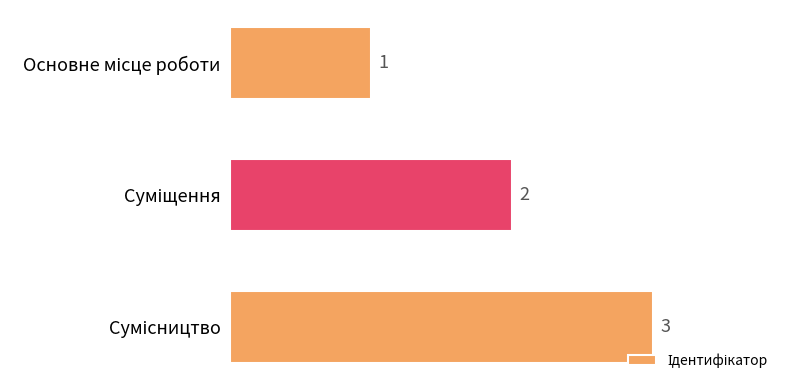

Count the values in the range 1 to 3.

3